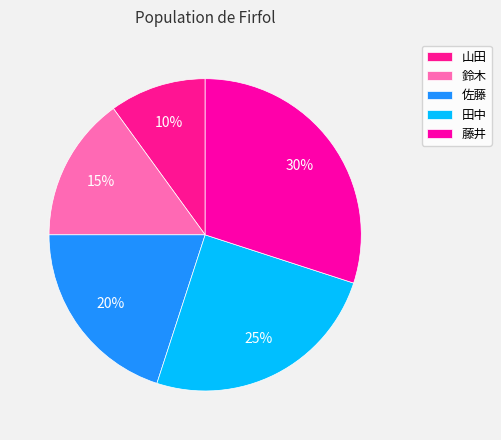

What percentage do 佐藤 and 鈴木 together represent?

35.0%